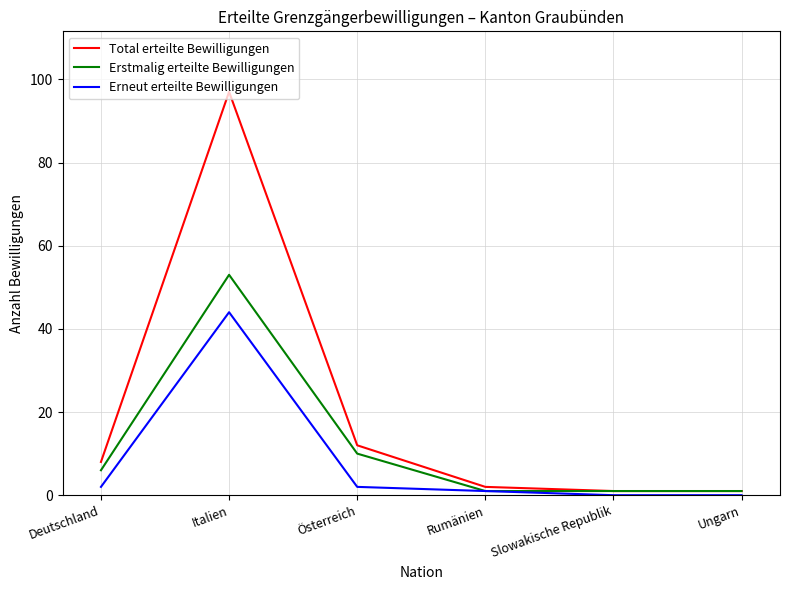

Is the value of Erstmalig erteilte Bewilligungen at Österreich greater than the value of Erneut erteilte Bewilligungen at Österreich?

Yes